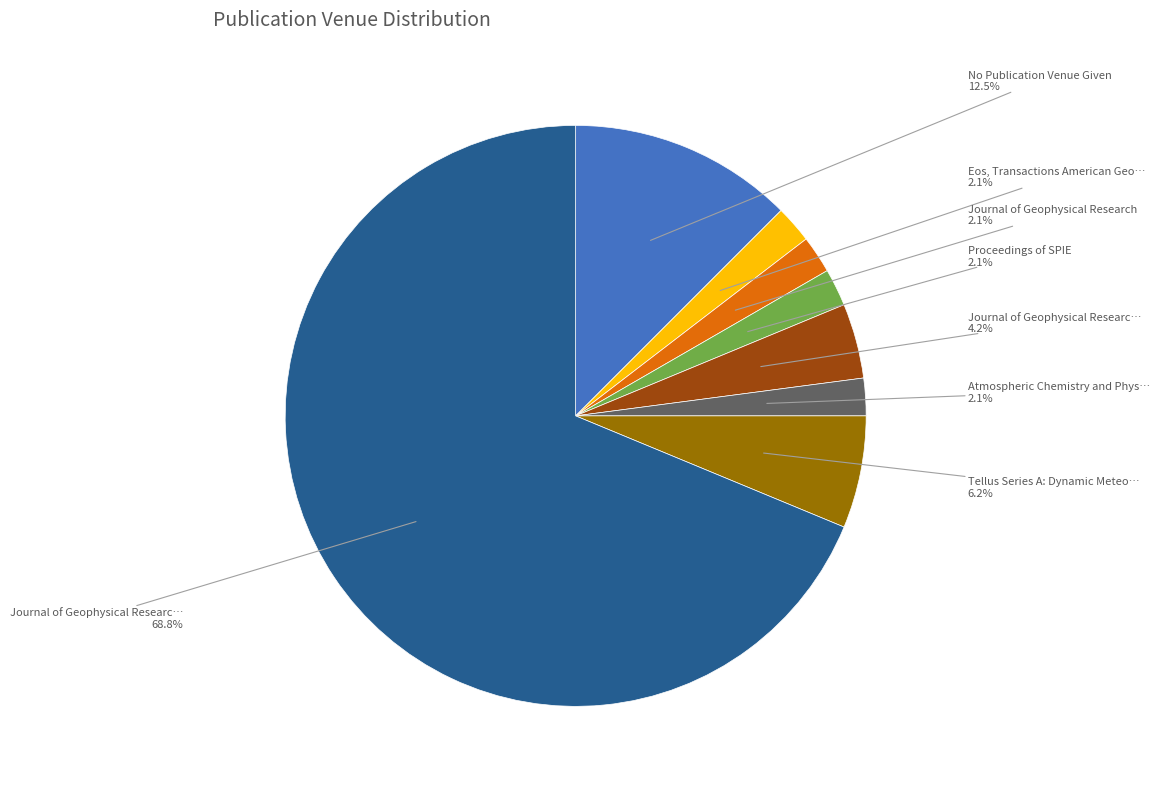

Is there any slice that represents more than half of the pie?

Yes